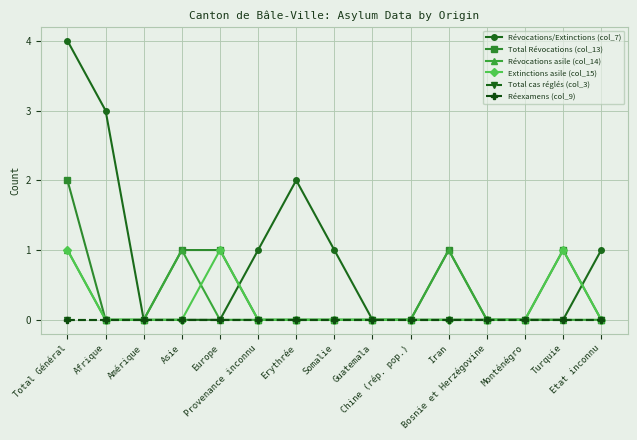

How many interior local peaks does the Révocations asile (col_14) series have?

2